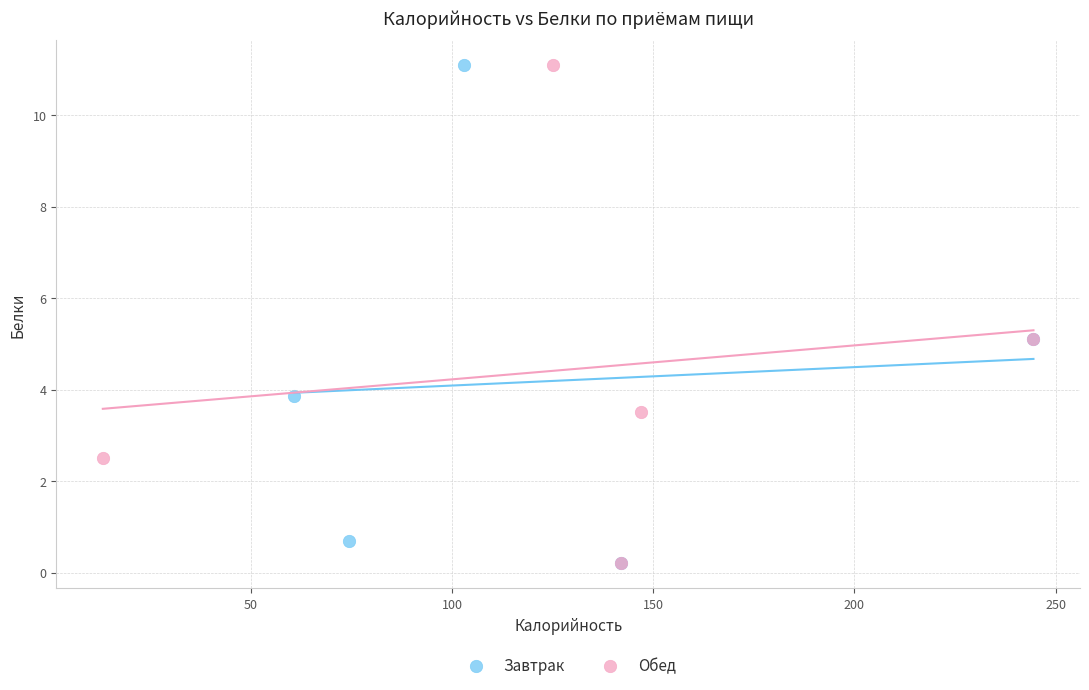

What are all the series names shown in the legend?

Завтрак, Обед